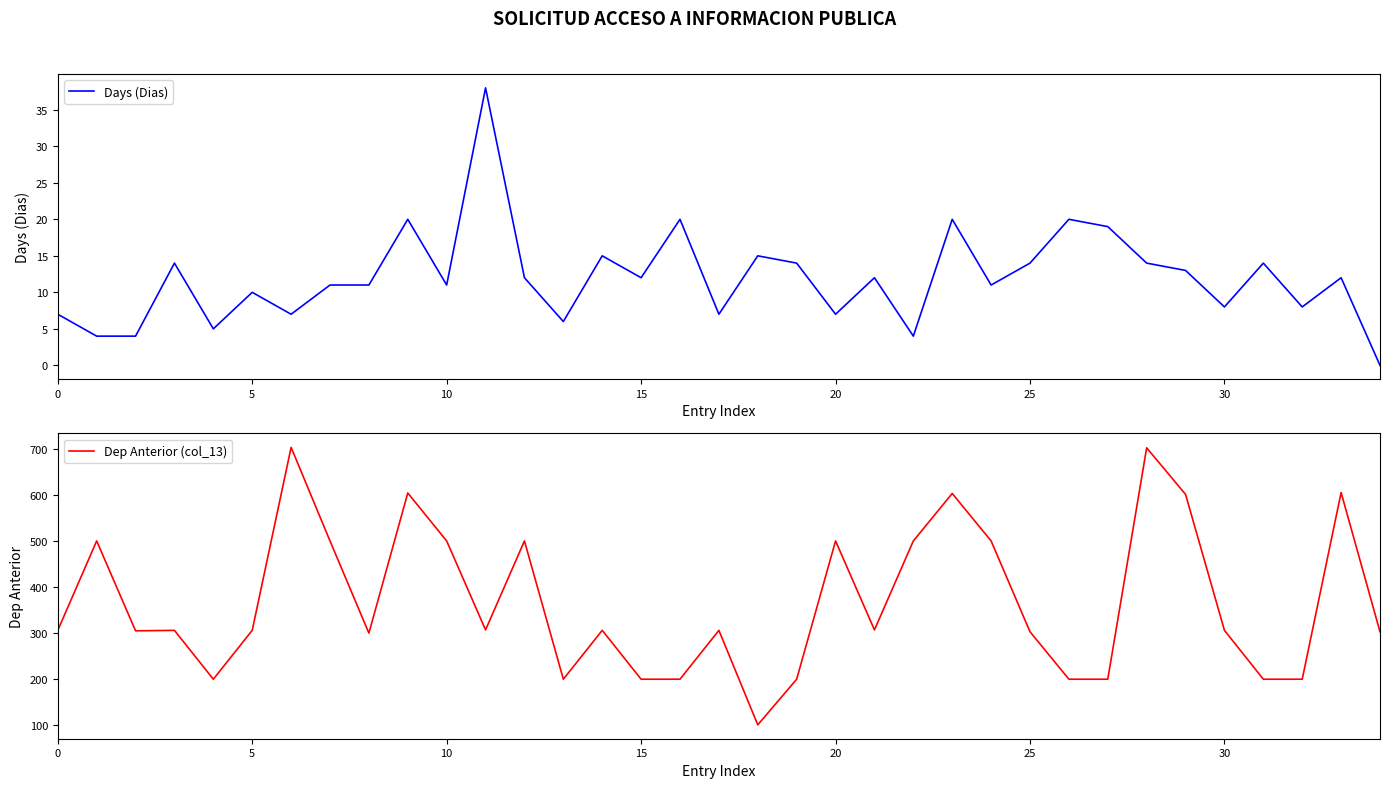

What is the greatest value displayed?

703